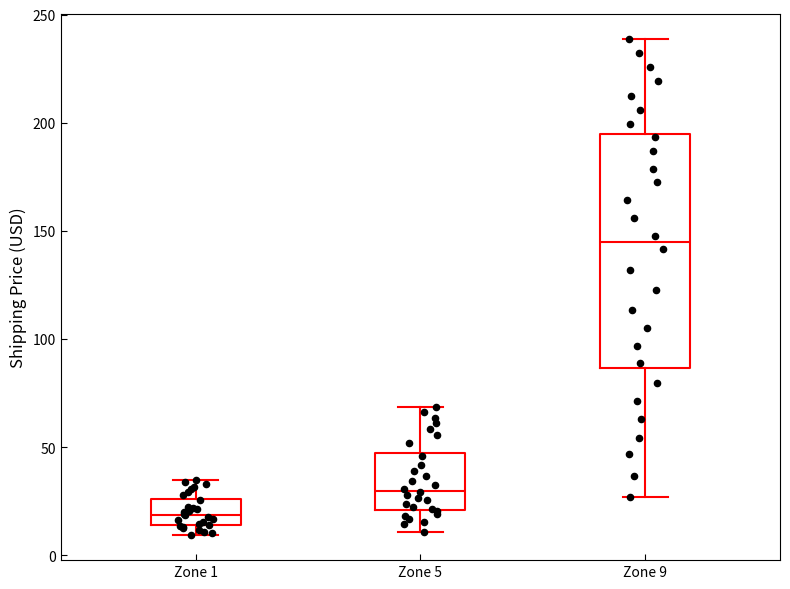

Where does the median line of the box for Zone 9 sit on the y-axis? The values are not printed on the chart, so give them approximately, as read against the axis.

145